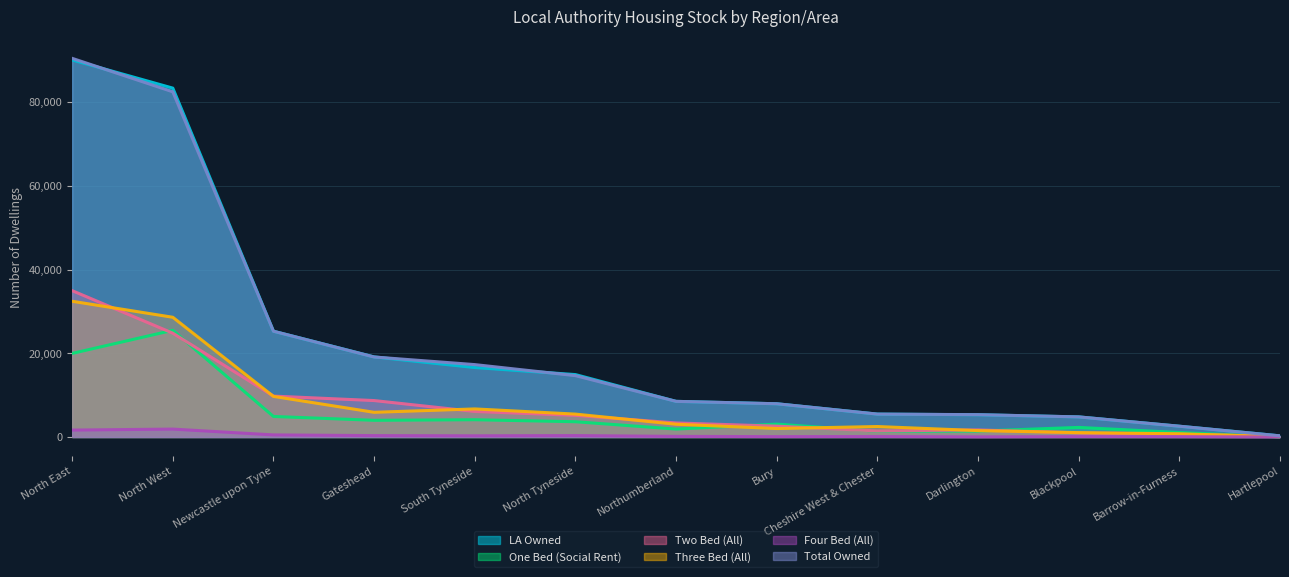

How many values in One Bed (Social Rent) are above zero?

12